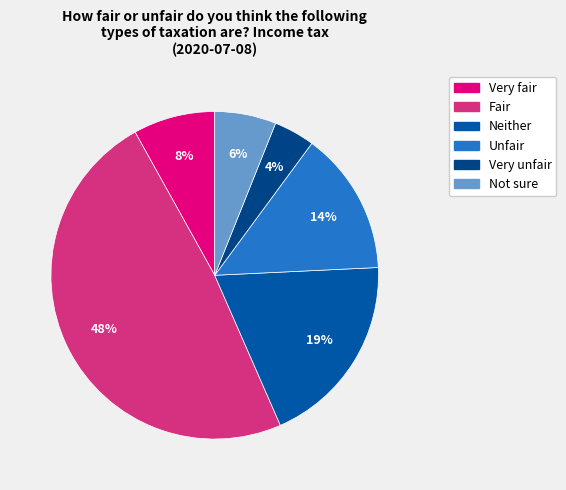

How many slices are in this pie chart?

6